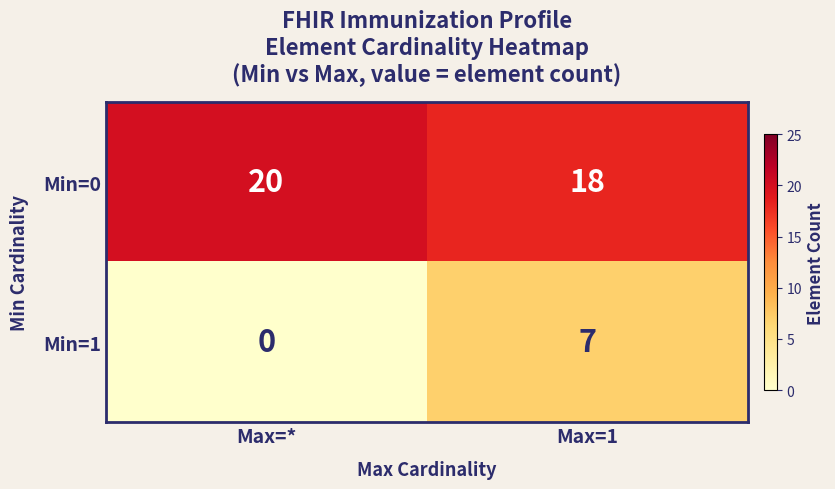

What value does the Min=0 series have at Max=1?

18